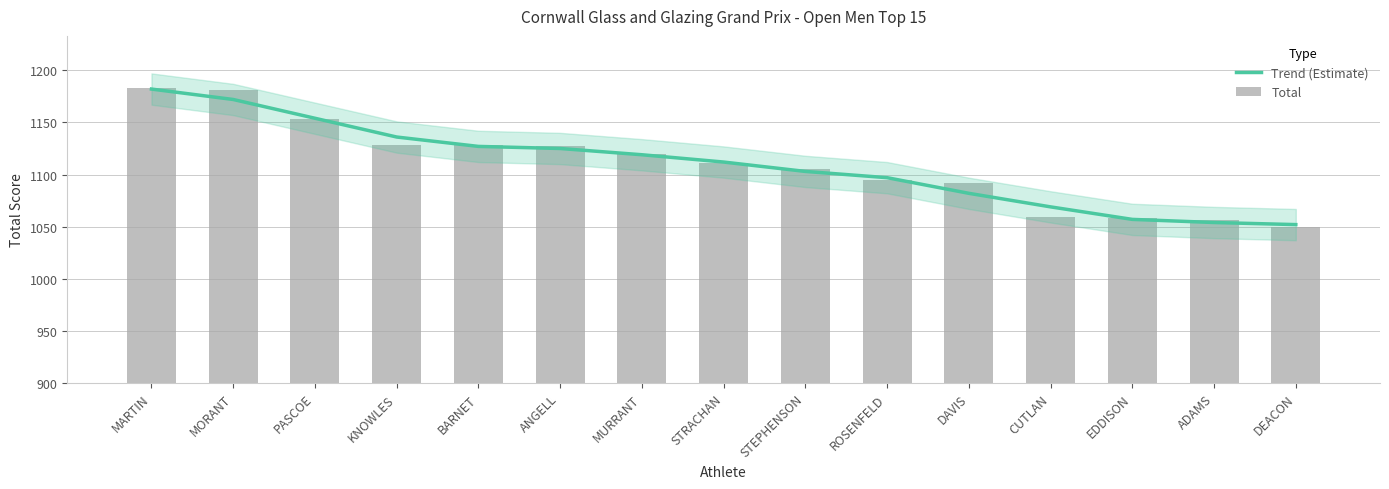

List the series in order of their overall mean, lowest first.

Trend (Estimate), Total